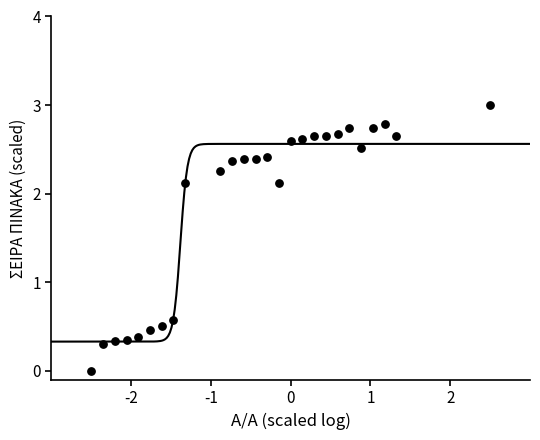

What Y value in the scatter plot is closest to 1?

0.6